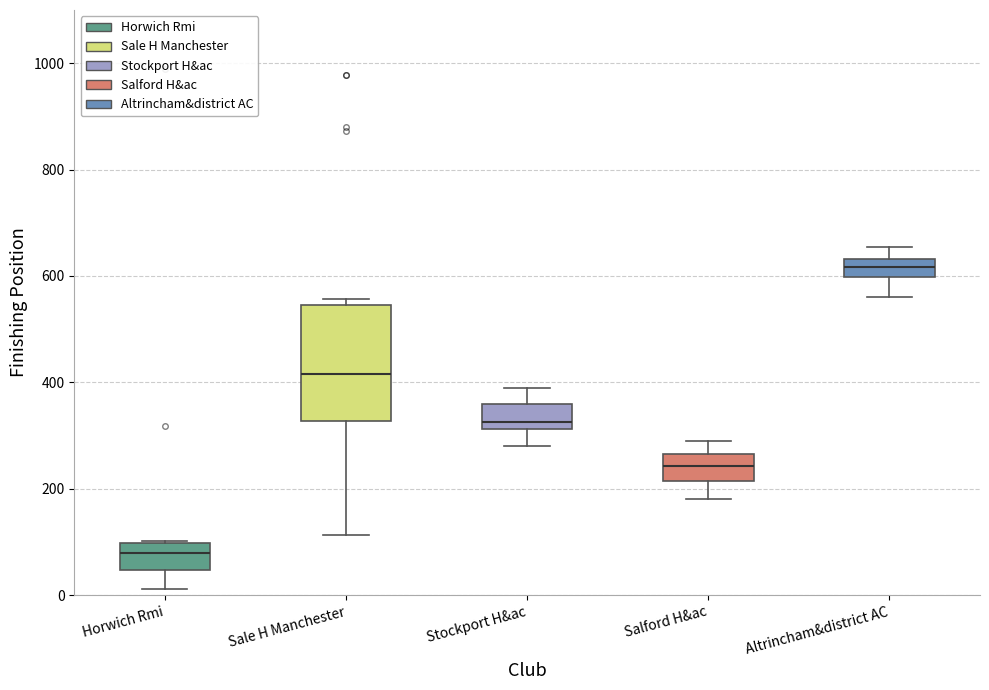

Reading left to right, read every box against the y-axis: the position of its median line, the range the box covers, and the ends of its whiskers. The values are not printed on the chart, so give them approximately, as read against the axis.

Horwich Rmi: median 80, box 40 to 100, whiskers 20 to 100
Sale H Manchester: median 420, box 320 to 540, whiskers 120 to 560
Stockport H&ac: median 320 (just above the box's lower edge), box 320 to 360, whiskers 280 to 400
Salford H&ac: median 240, box 220 to 260, whiskers 180 to 300
Altrincham&district AC: median 620, box 600 to 640, whiskers 560 to 660